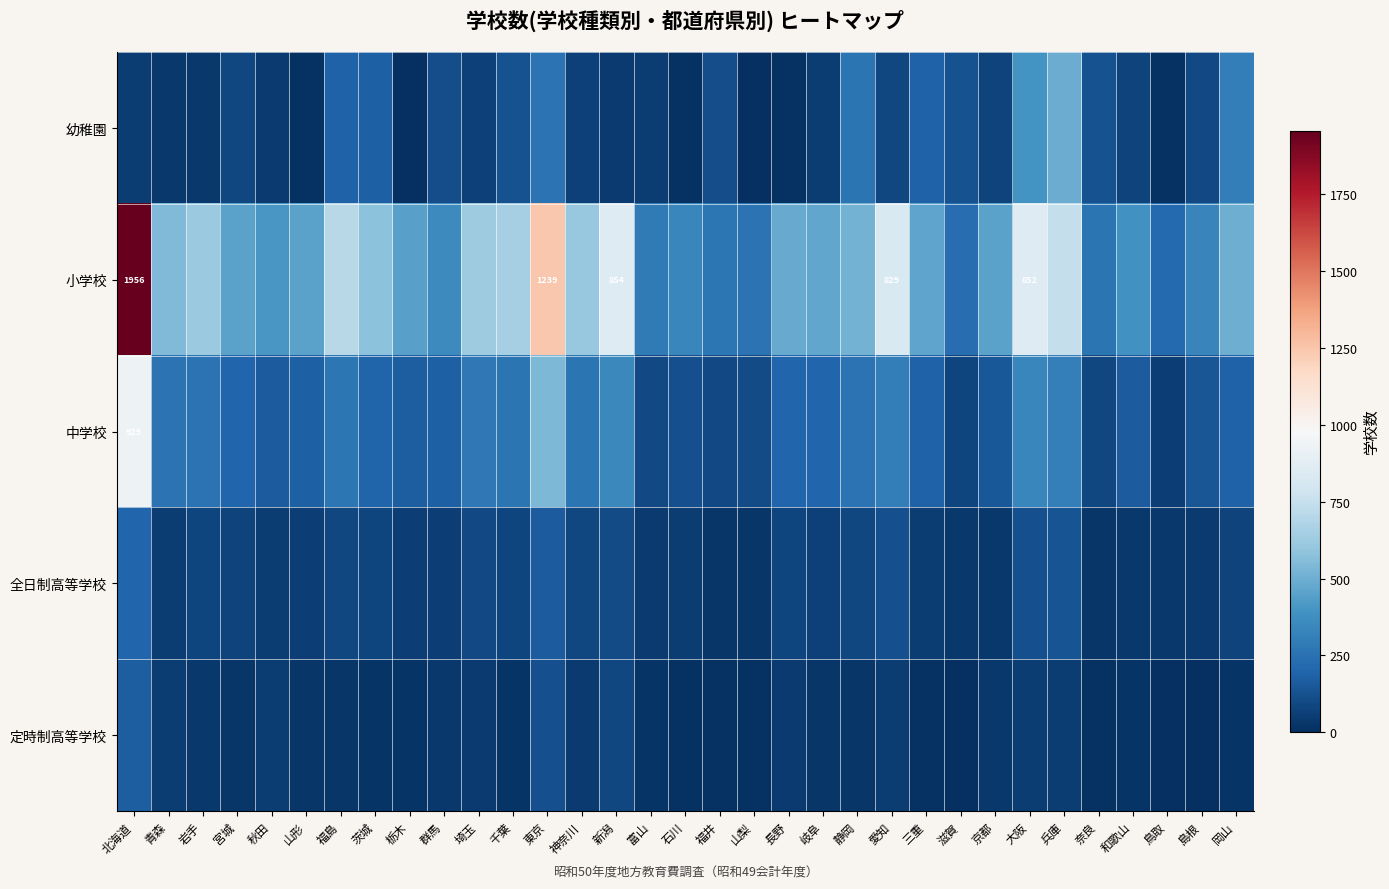

The 小学校 series shows 2576 at 北海道. True or false?

False